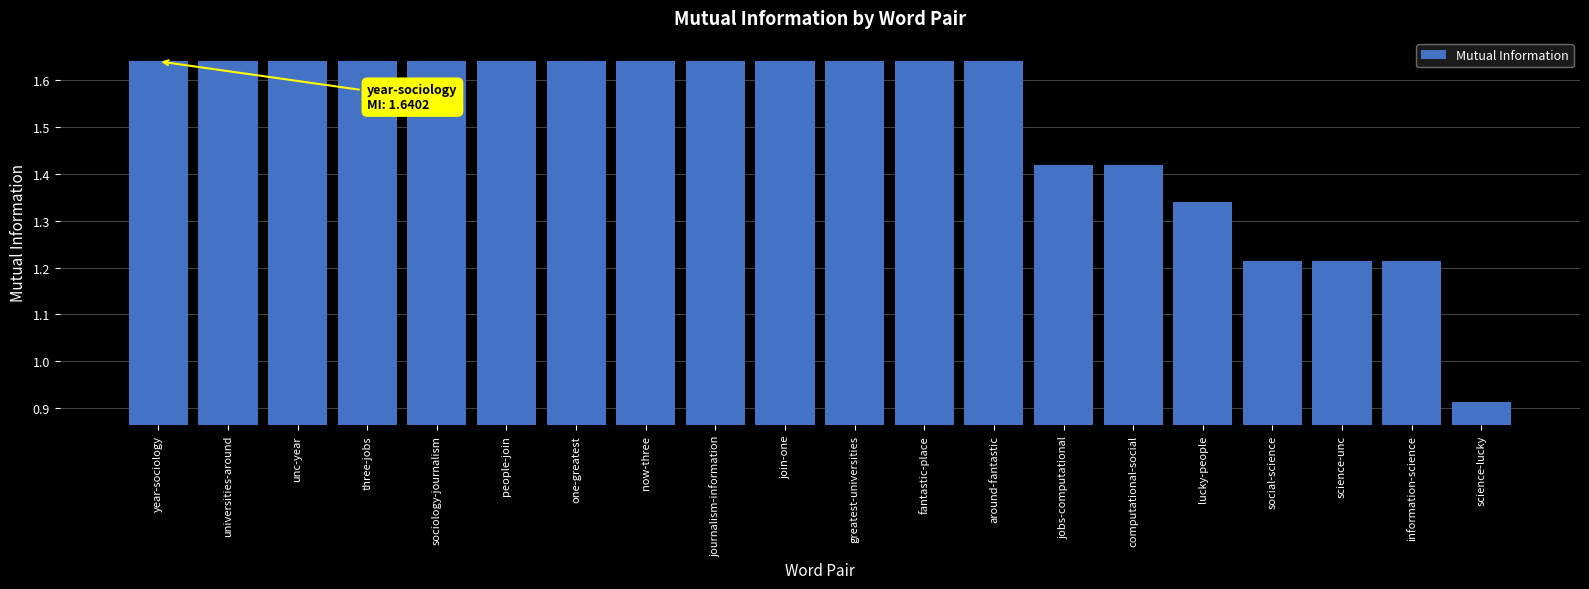

How many distinct data groups are displayed?

1